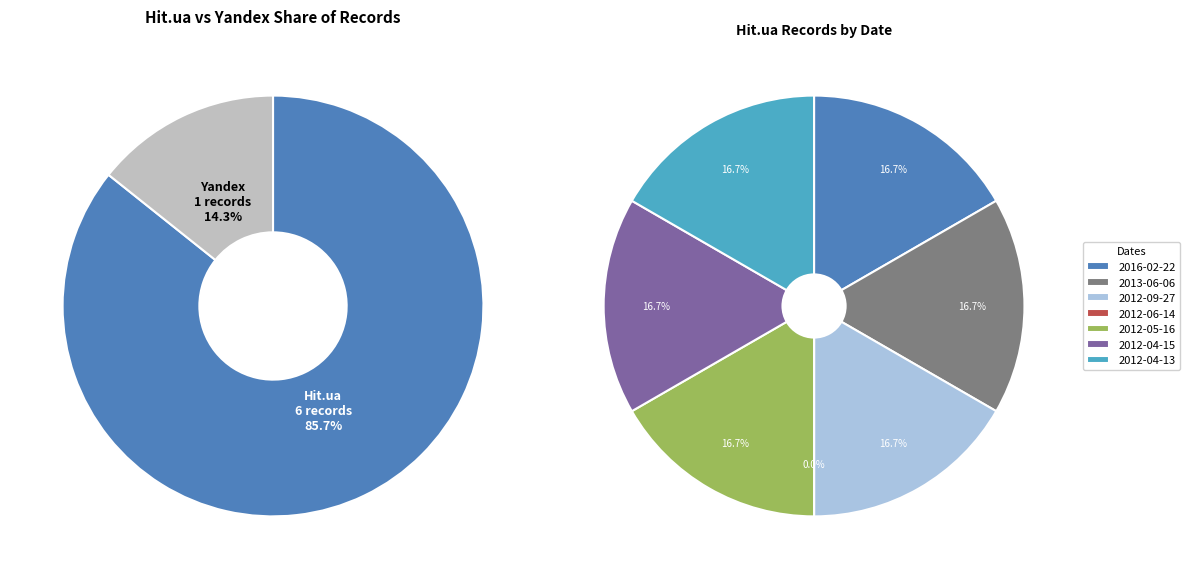

Which category has the biggest portion of the pie?

2016-02-22